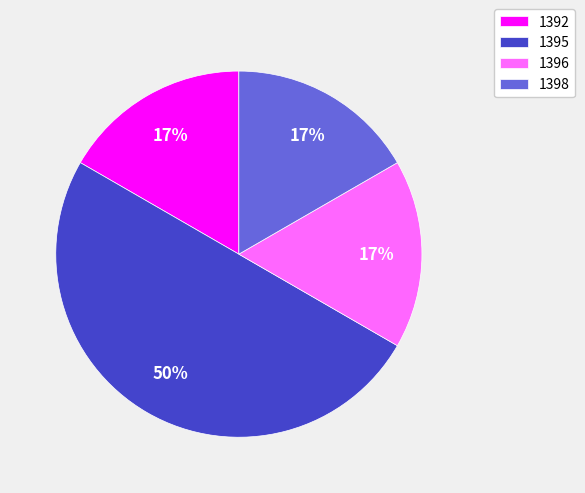

What percentage is the 1396 slice, to the nearest percent?

17%